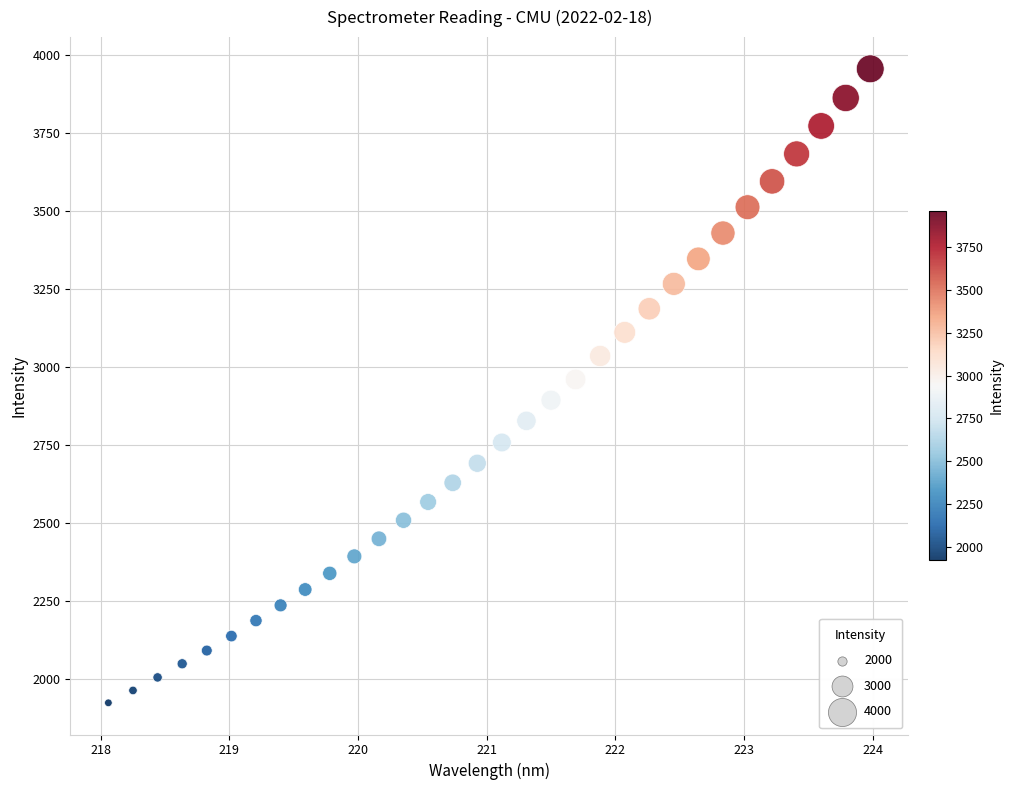

What is the range of X values (max minus min)?

5.9